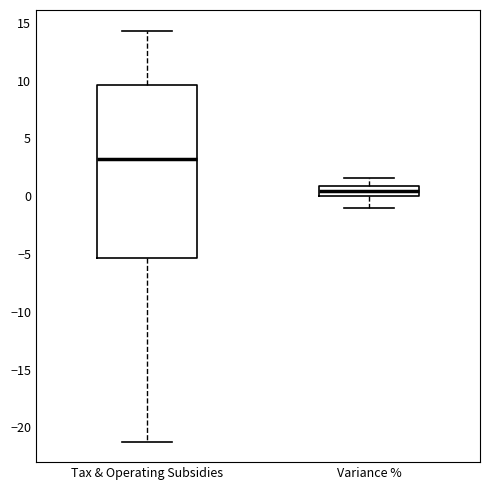

Reading left to right, read every box against the y-axis: the position of its median line, the range the box covers, and the ends of its whiskers. The values are not printed on the chart, so give them approximately, as read against the axis.

Tax & Operating Subsidies: median 3.0, box -5.5 to 9.5, whiskers -21.0 to 14.5
Variance %: median 0.5, box 0.0 to 1.0, whiskers -1.0 to 1.5